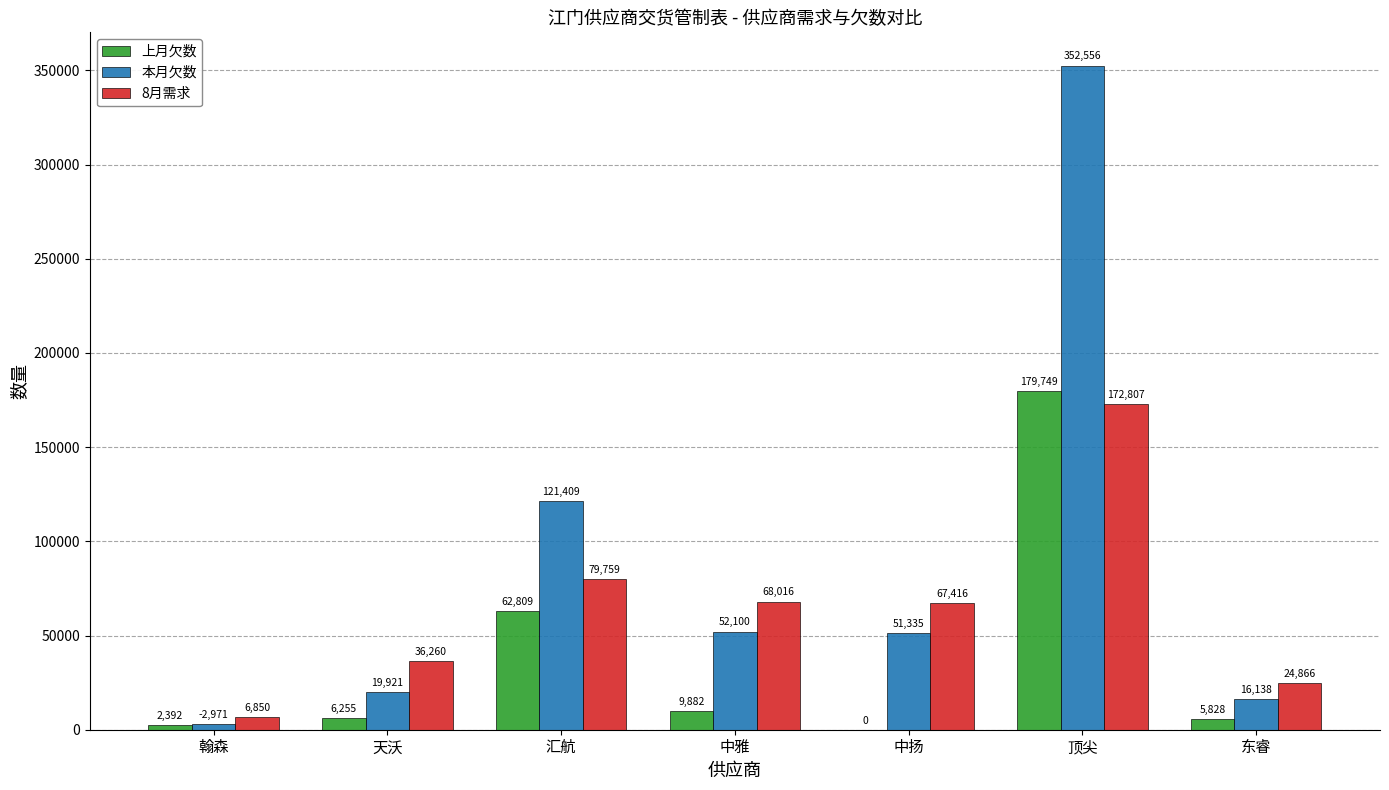

Where does the 8月需求 series first go above 67416?

汇航